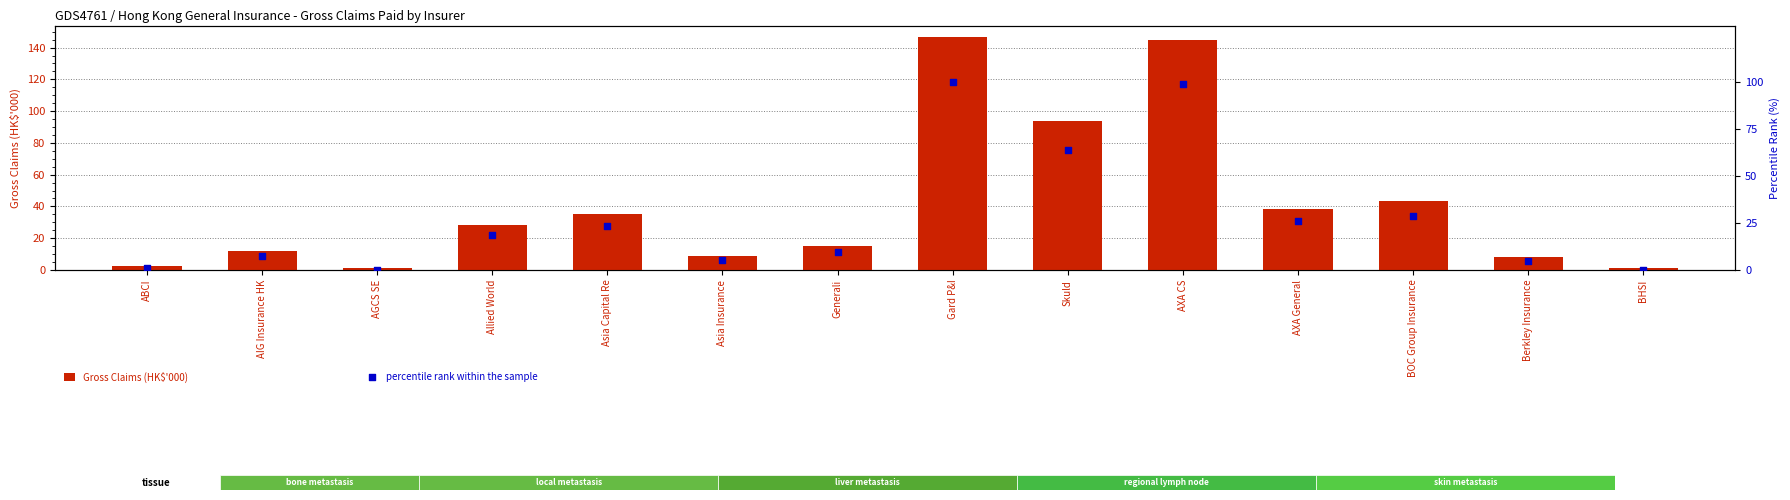

Which series contains the highest Y value?

Gross Claims (HK$'000)